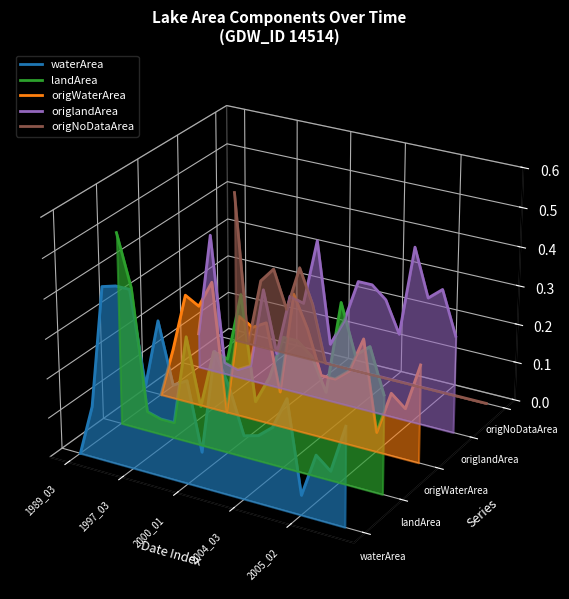

True or false: origWaterArea has more than 1 points higher than both neighbors.

True